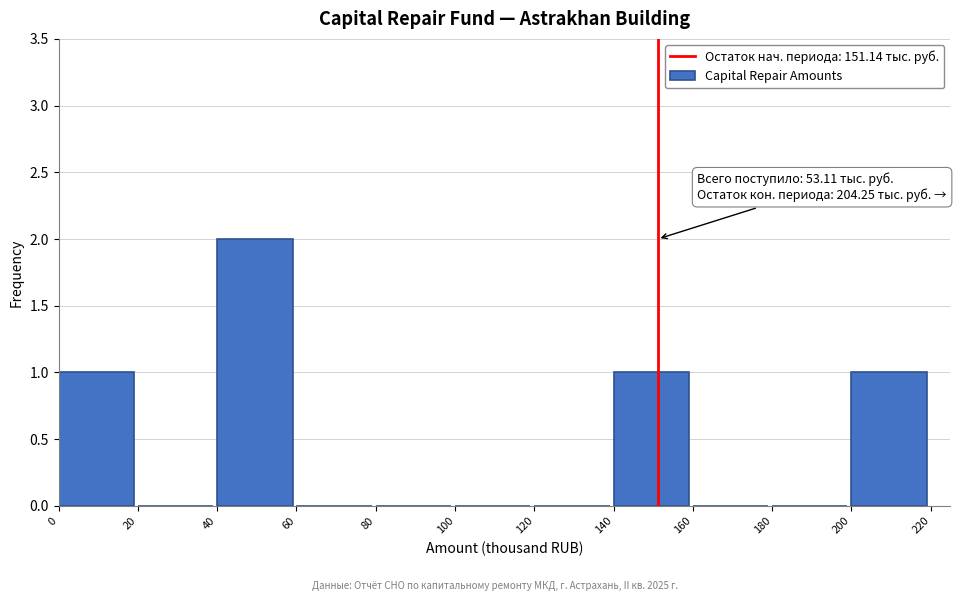

Which range on the x-axis has the tallest bar?

40 to 60